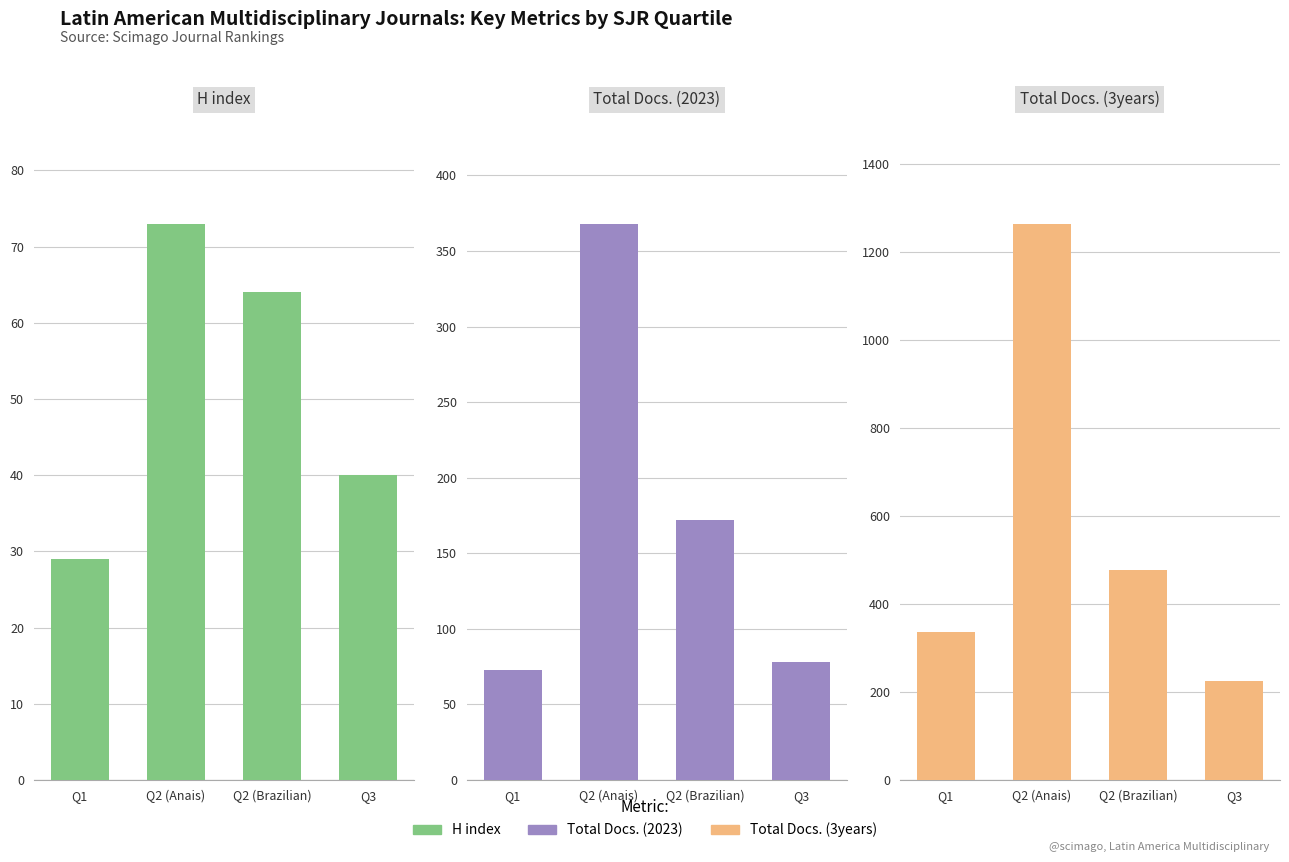

How many bars are there in total?

12